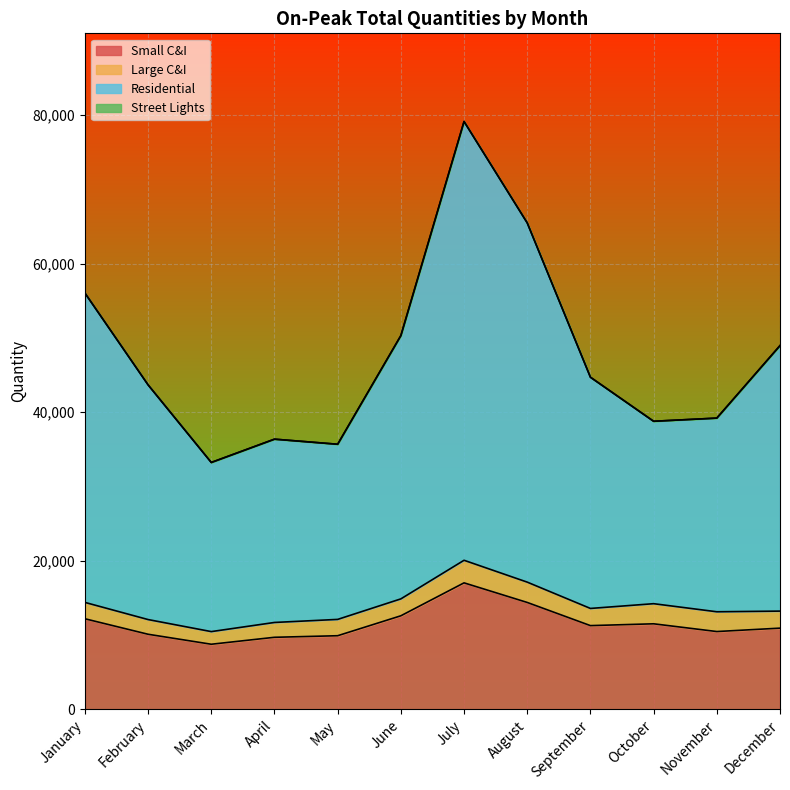

What is the minimum value for Small C&I?

8757